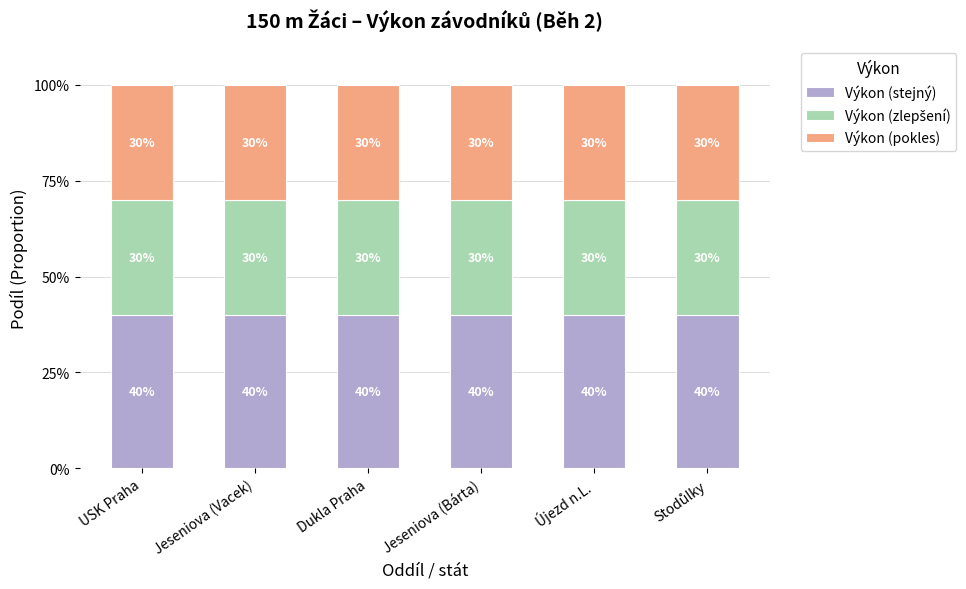

Is it true that Výkon (stejný) equals 13 at Dukla Praha?

False